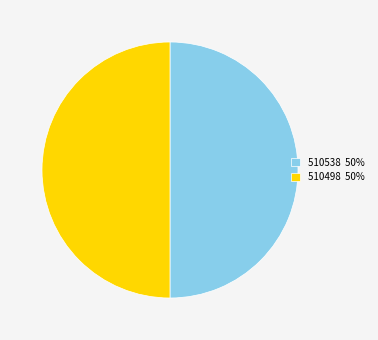

Approximately how many times larger is the value at 510498 50% compared to 510538 50%?

1.0